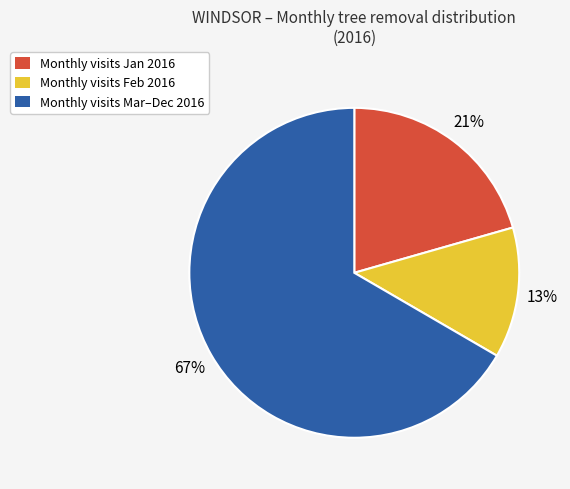

Is there a majority slice in this chart?

Yes